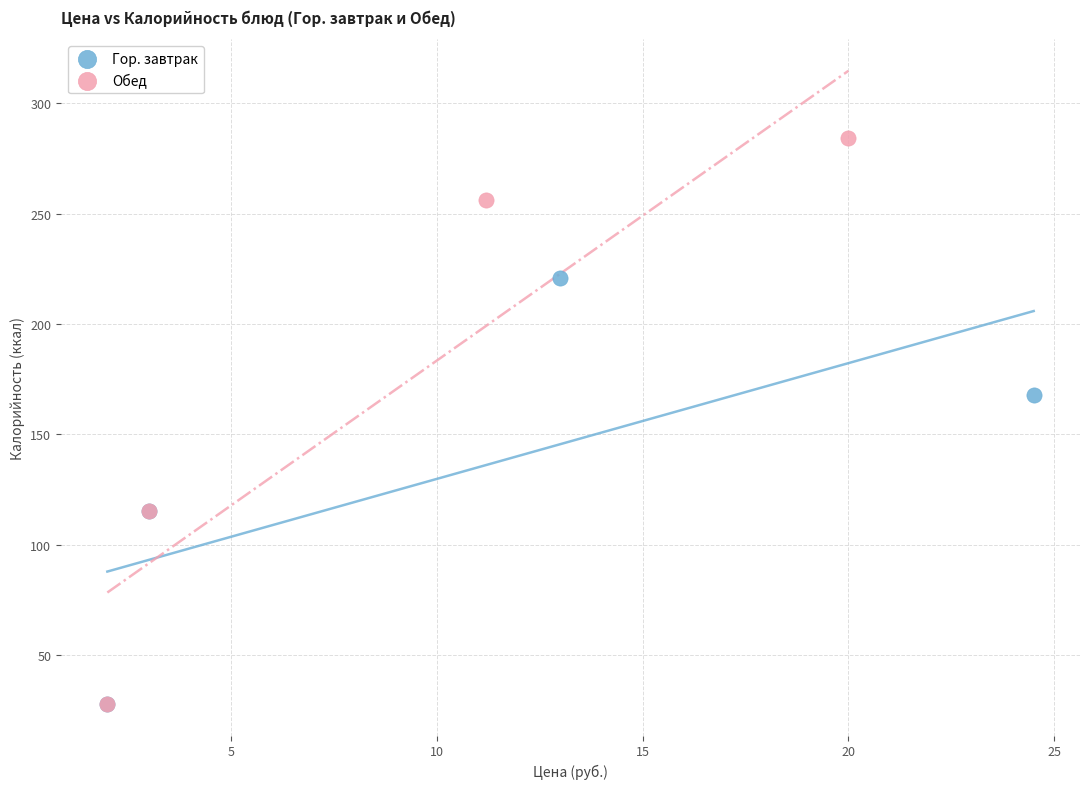

What are all the series names shown in the legend?

Гор. завтрак, Обед